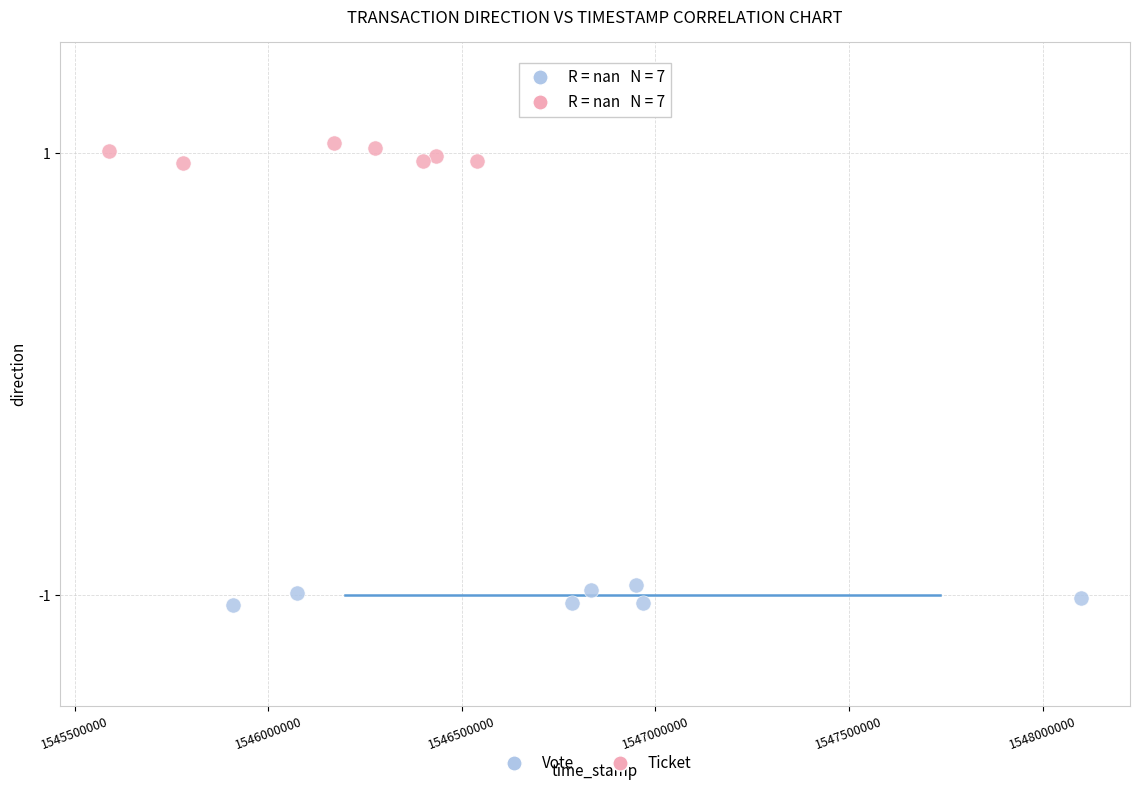

Which series contains the lowest Y value?

Vote